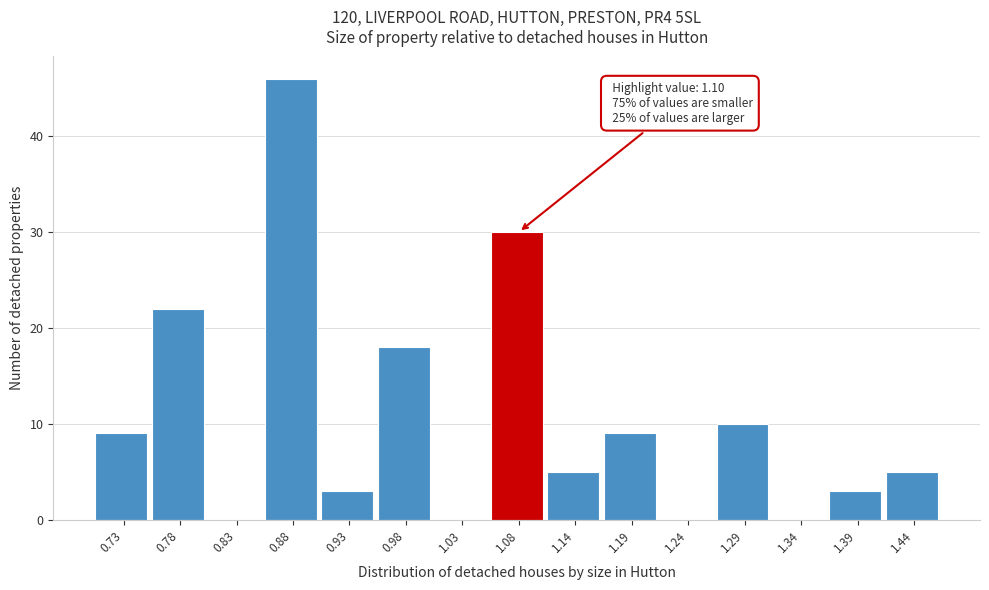

Over which range of the x-axis is the bar tallest?

0.85 to 0.91